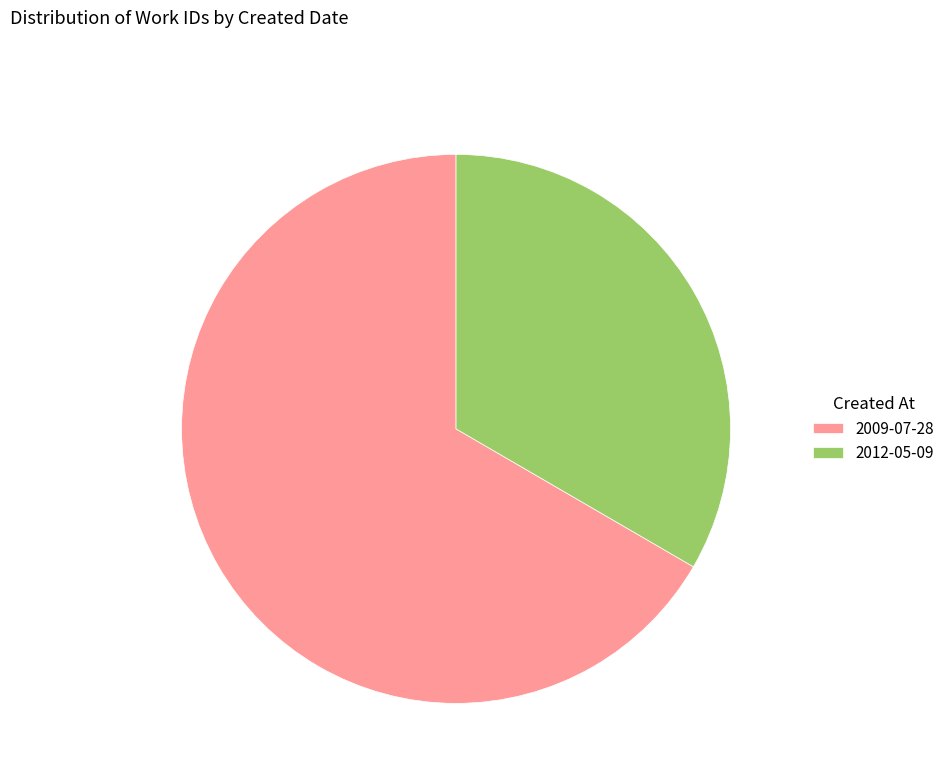

Approximately how many times larger is the value at 2009-07-28 compared to 2012-05-09?

2.0